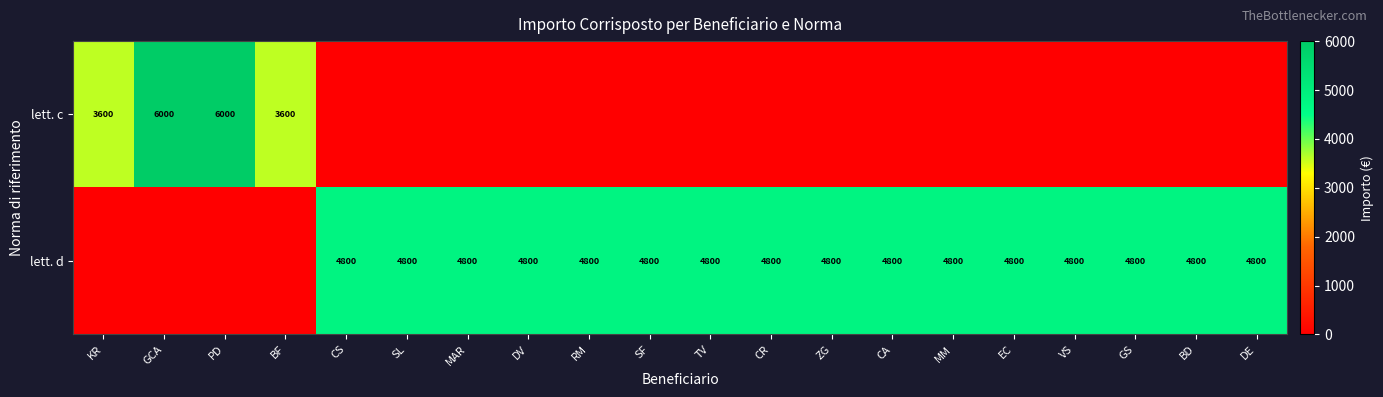

The lett. d series shows 6371 at DE. True or false?

False